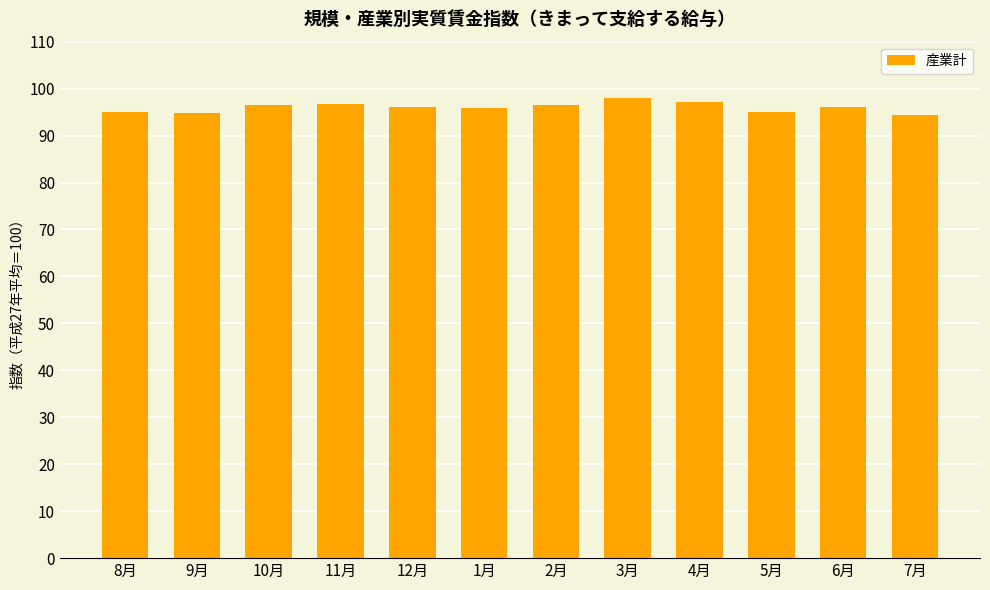

What is the minimum value shown in the chart?

94.4